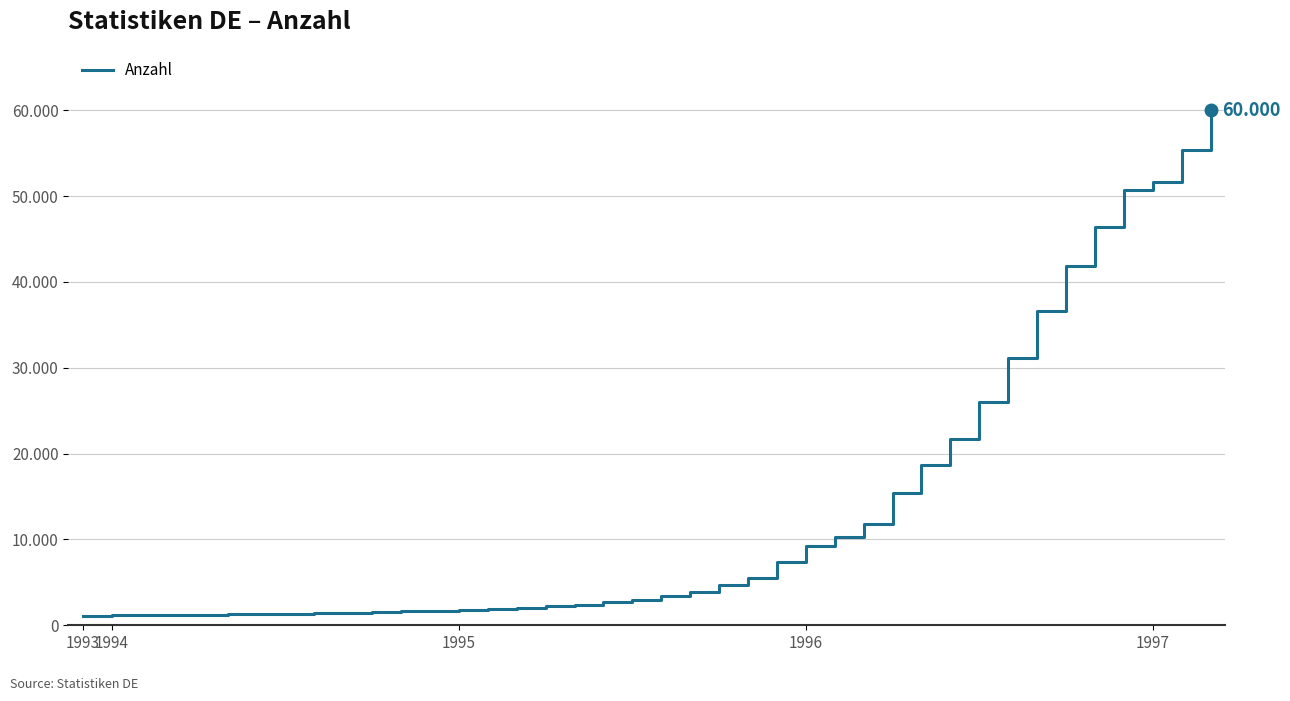

Where does the data first go above 3376?

21